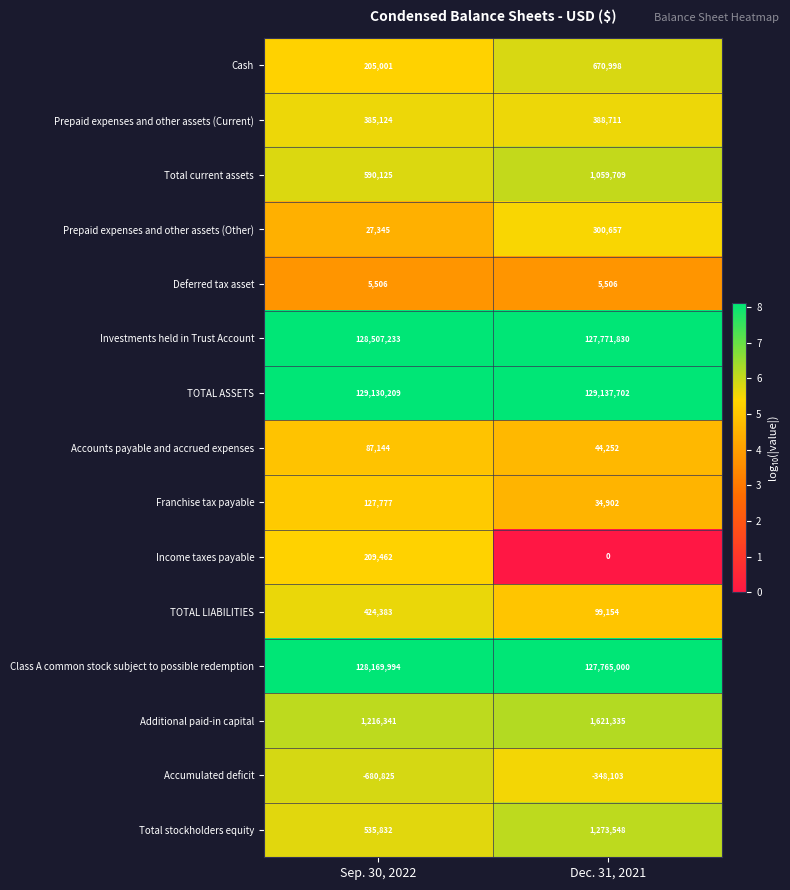

At which label does Prepaid expenses and other assets (Current) reach its peak?

Dec. 31, 2021